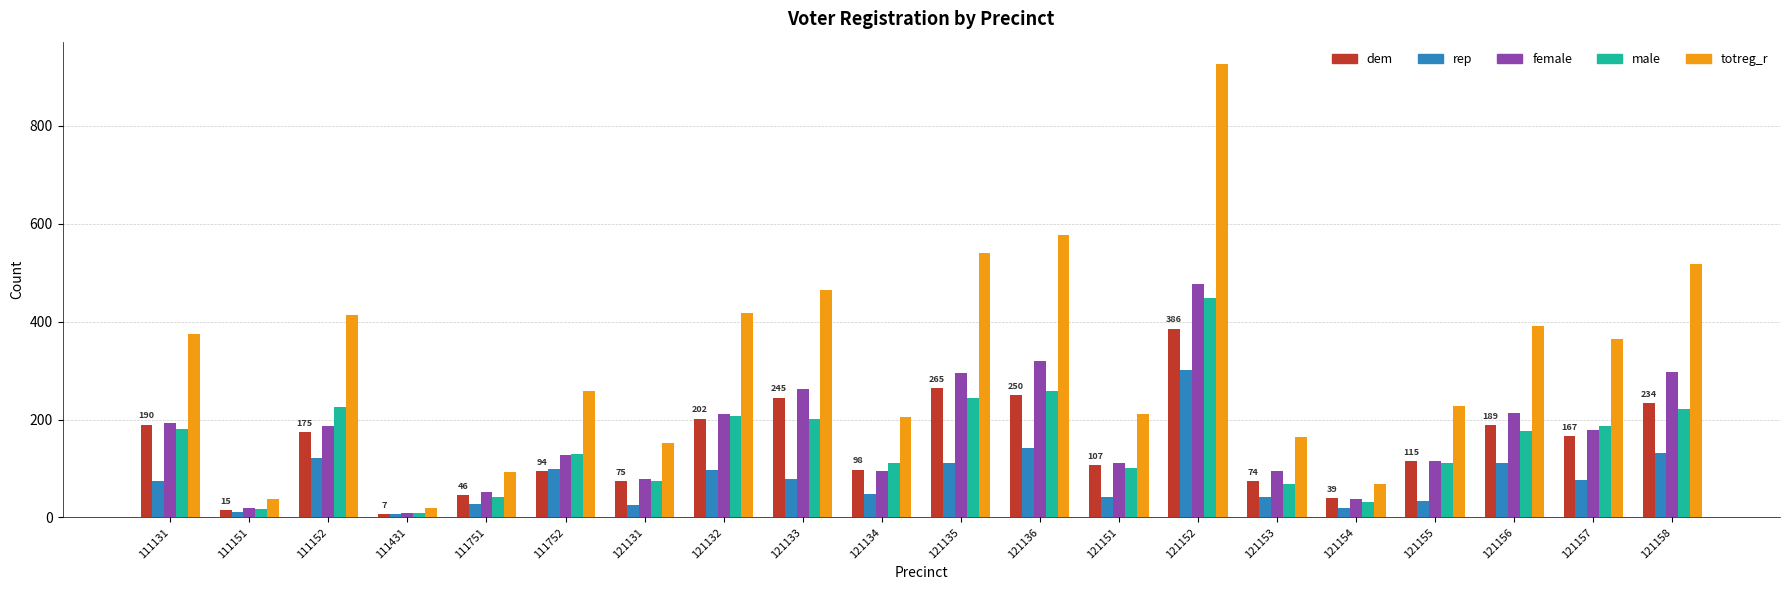

True or false: male has a value of 111 at 121155.

True